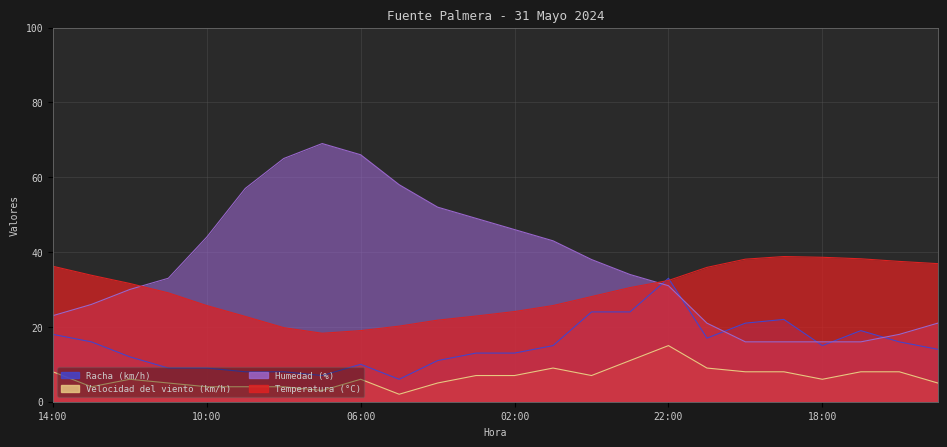

What is the maximum value shown in the chart?

69.0